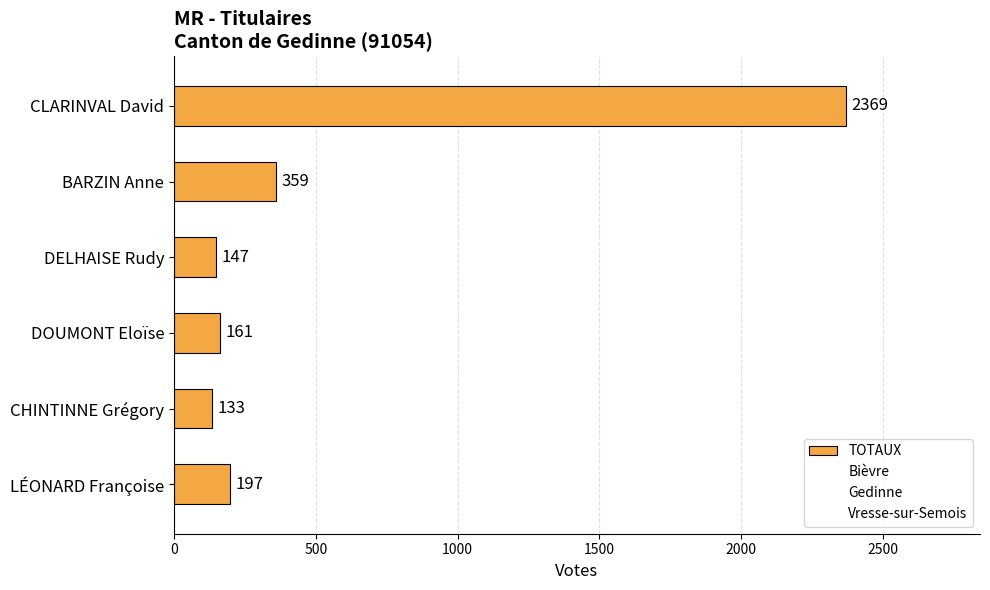

What is the greatest value displayed?

2369